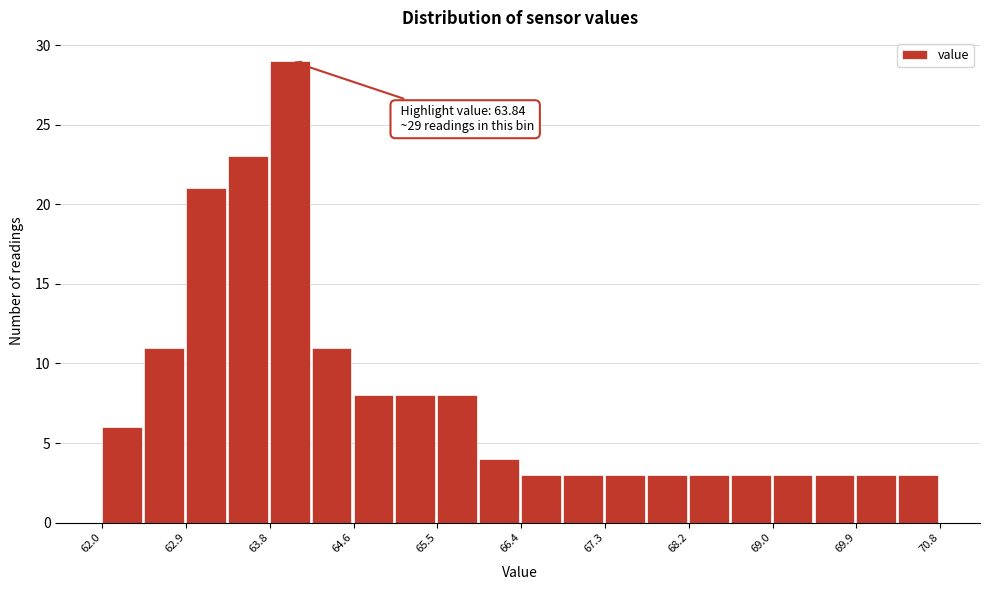

Which range on the x-axis has the tallest bar?

63.76 to 64.20